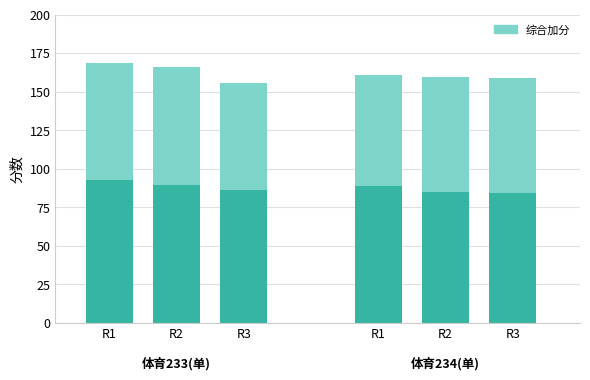

What is the highest value of the 综合加分 series?

77.0